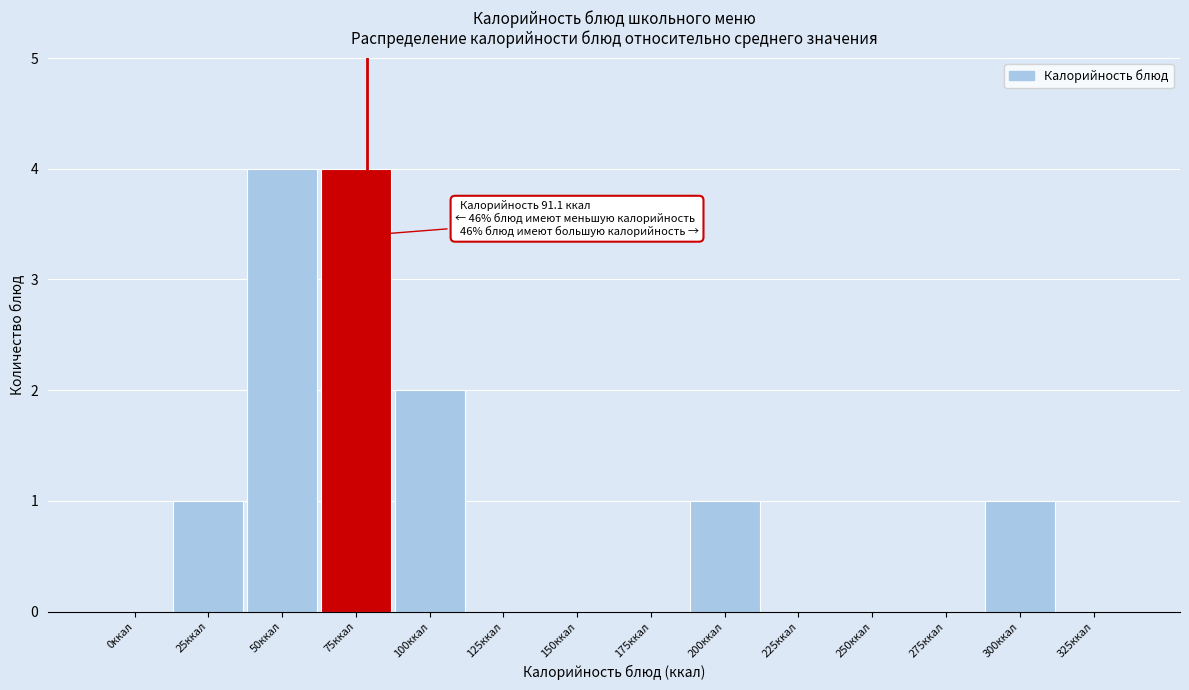

Reading left to right, list all the values displayed in this chart.

0ккал=0	25ккал=1	50ккал=4	75ккал=4	100ккал=2	125ккал=0	150ккал=0	175ккал=0	200ккал=1	225ккал=0	250ккал=0	275ккал=0	300ккал=1	325ккал=0